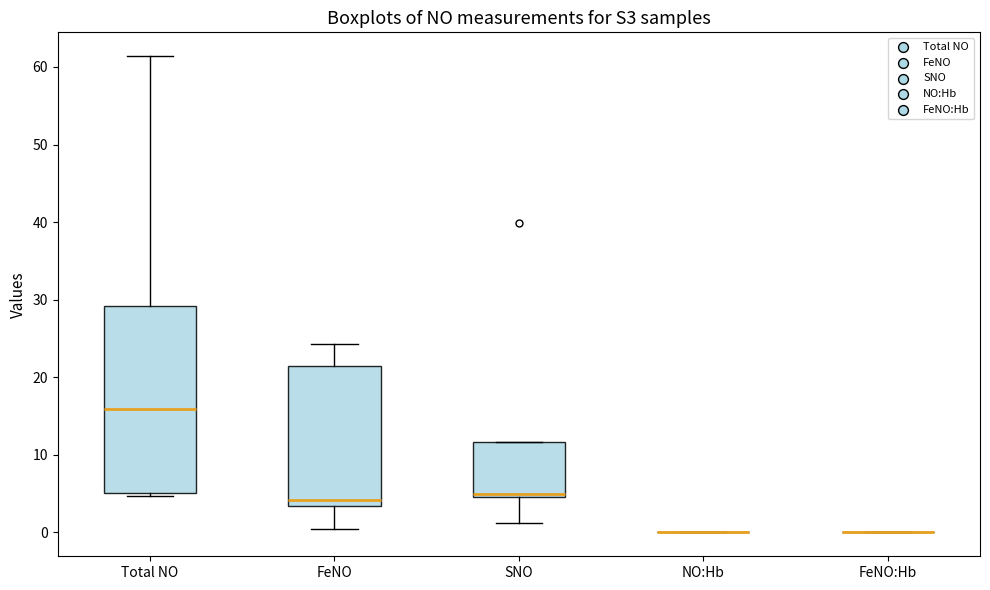

Reading left to right, read every box against the y-axis: the position of its median line, the range the box covers, and the ends of its whiskers. The values are not printed on the chart, so give them approximately, as read against the axis.

Total NO: median 16, box 5 to 29, whiskers 5 (just below the box's lower edge) to 61
FeNO: median 4, box 3 to 21, whiskers 0 to 24
SNO: median 5 (just above the box's lower edge), box 5 to 12, whiskers 1 to 12
NO:Hb: box collapsed to a line at 0, whiskers 0 to 0
FeNO:Hb: box collapsed to a line at 0, whiskers 0 to 0